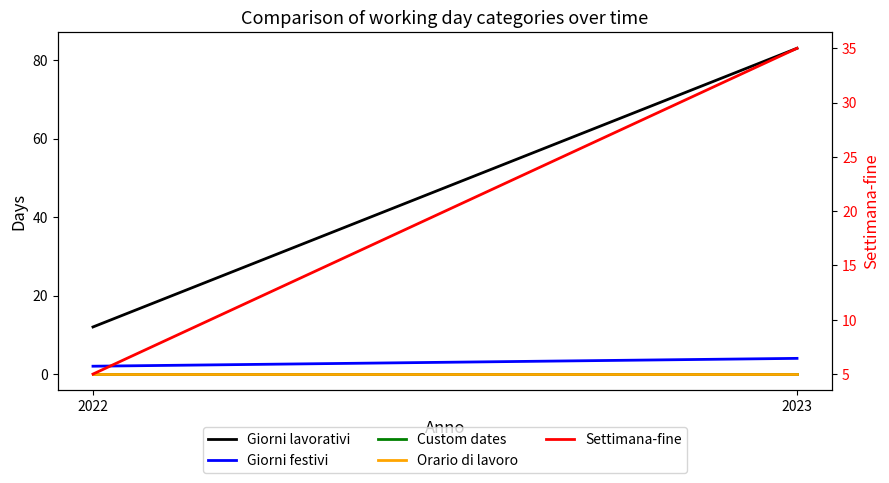

Between 2022 and 2023, which series saw the biggest shift?

Giorni lavorativi